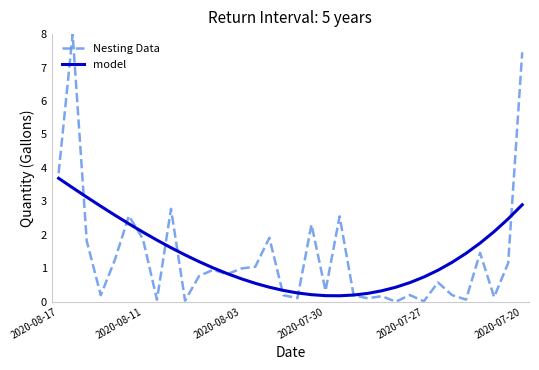

Which series has the largest range (max minus min)?

Nesting Data